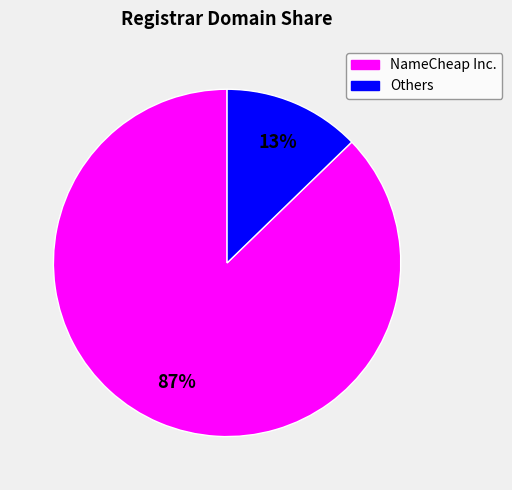

Does any single category account for the majority?

Yes